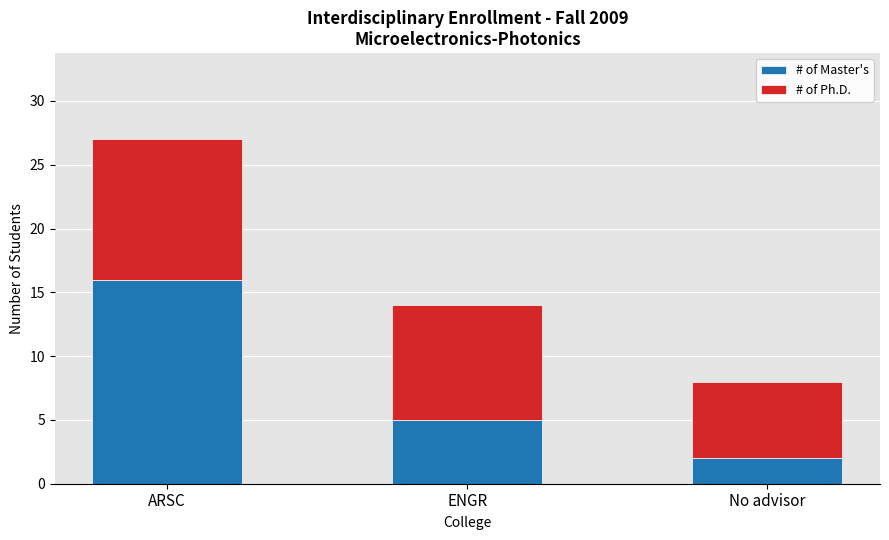

At which category is the sum across all series the highest?

ARSC